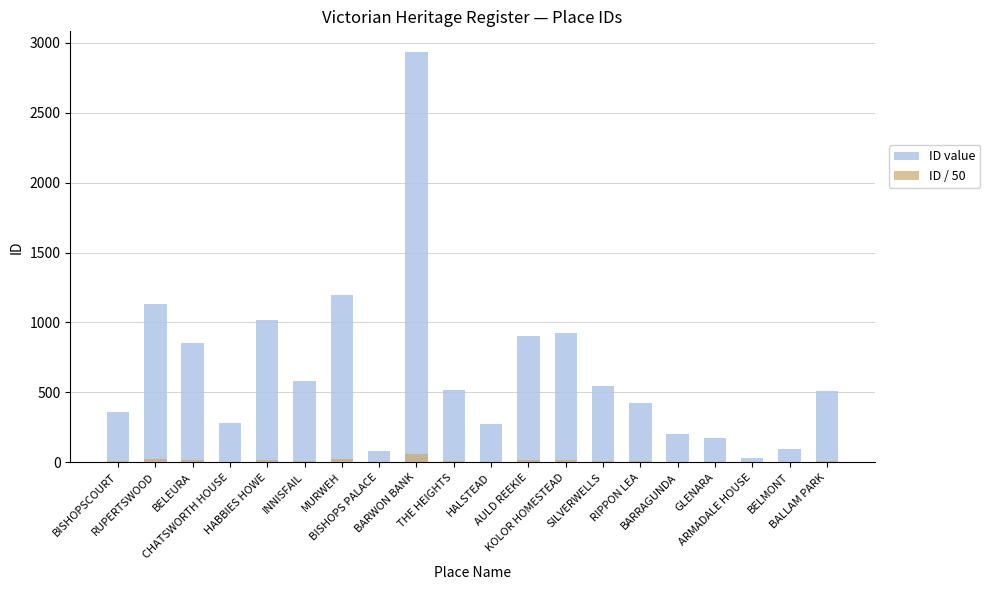

What is the label of the 14th bar from the left?

SILVERWELLS